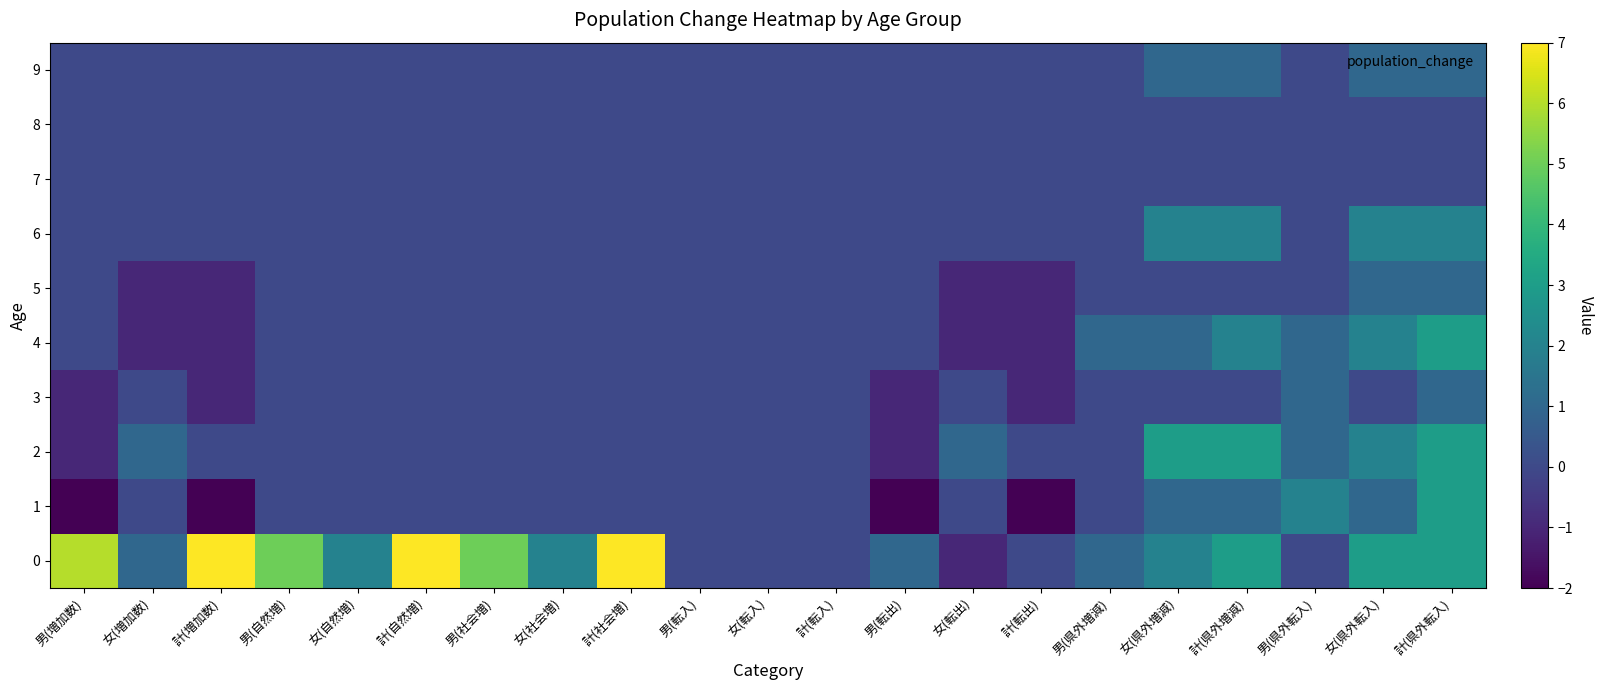

Reading left to right, transcribe all the data shown in this chart.

0: 男(増加数)=6	女(増加数)=1	計(増加数)=7	男(自然増)=5	女(自然増)=2	計(自然増)=7	男(社会増)=5	女(社会増)=2	計(社会増)=7	男(転入)=0	女(転入)=0	計(転入)=0	男(転出)=1	女(転出)=-1	計(転出)=0	男(県外増減)=1	女(県外増減)=2	計(県外増減)=3	男(県外転入)=0	女(県外転入)=3	計(県外転入)=3
1: 男(増加数)=-2	女(増加数)=0	計(増加数)=-2	男(自然増)=0	女(自然増)=0	計(自然増)=0	男(社会増)=0	女(社会増)=0	計(社会増)=0	男(転入)=0	女(転入)=0	計(転入)=0	男(転出)=-2	女(転出)=0	計(転出)=-2	男(県外増減)=0	女(県外増減)=1	計(県外増減)=1	男(県外転入)=2	女(県外転入)=1	計(県外転入)=3
2: 男(増加数)=-1	女(増加数)=1	計(増加数)=0	男(自然増)=0	女(自然増)=0	計(自然増)=0	男(社会増)=0	女(社会増)=0	計(社会増)=0	男(転入)=0	女(転入)=0	計(転入)=0	男(転出)=-1	女(転出)=1	計(転出)=0	男(県外増減)=0	女(県外増減)=3	計(県外増減)=3	男(県外転入)=1	女(県外転入)=2	計(県外転入)=3
3: 男(増加数)=-1	女(増加数)=0	計(増加数)=-1	男(自然増)=0	女(自然増)=0	計(自然増)=0	男(社会増)=0	女(社会増)=0	計(社会増)=0	男(転入)=0	女(転入)=0	計(転入)=0	男(転出)=-1	女(転出)=0	計(転出)=-1	男(県外増減)=0	女(県外増減)=0	計(県外増減)=0	男(県外転入)=1	女(県外転入)=0	計(県外転入)=1
4: 男(増加数)=0	女(増加数)=-1	計(増加数)=-1	男(自然増)=0	女(自然増)=0	計(自然増)=0	男(社会増)=0	女(社会増)=0	計(社会増)=0	男(転入)=0	女(転入)=0	計(転入)=0	男(転出)=0	女(転出)=-1	計(転出)=-1	男(県外増減)=1	女(県外増減)=1	計(県外増減)=2	男(県外転入)=1	女(県外転入)=2	計(県外転入)=3
5: 男(増加数)=0	女(増加数)=-1	計(増加数)=-1	男(自然増)=0	女(自然増)=0	計(自然増)=0	男(社会増)=0	女(社会増)=0	計(社会増)=0	男(転入)=0	女(転入)=0	計(転入)=0	男(転出)=0	女(転出)=-1	計(転出)=-1	男(県外増減)=0	女(県外増減)=0	計(県外増減)=0	男(県外転入)=0	女(県外転入)=1	計(県外転入)=1
6: 男(増加数)=0	女(増加数)=0	計(増加数)=0	男(自然増)=0	女(自然増)=0	計(自然増)=0	男(社会増)=0	女(社会増)=0	計(社会増)=0	男(転入)=0	女(転入)=0	計(転入)=0	男(転出)=0	女(転出)=0	計(転出)=0	男(県外増減)=0	女(県外増減)=2	計(県外増減)=2	男(県外転入)=0	女(県外転入)=2	計(県外転入)=2
7: 男(増加数)=0	女(増加数)=0	計(増加数)=0	男(自然増)=0	女(自然増)=0	計(自然増)=0	男(社会増)=0	女(社会増)=0	計(社会増)=0	男(転入)=0	女(転入)=0	計(転入)=0	男(転出)=0	女(転出)=0	計(転出)=0	男(県外増減)=0	女(県外増減)=0	計(県外増減)=0	男(県外転入)=0	女(県外転入)=0	計(県外転入)=0
8: 男(増加数)=0	女(増加数)=0	計(増加数)=0	男(自然増)=0	女(自然増)=0	計(自然増)=0	男(社会増)=0	女(社会増)=0	計(社会増)=0	男(転入)=0	女(転入)=0	計(転入)=0	男(転出)=0	女(転出)=0	計(転出)=0	男(県外増減)=0	女(県外増減)=0	計(県外増減)=0	男(県外転入)=0	女(県外転入)=0	計(県外転入)=0
9: 男(増加数)=0	女(増加数)=0	計(増加数)=0	男(自然増)=0	女(自然増)=0	計(自然増)=0	男(社会増)=0	女(社会増)=0	計(社会増)=0	男(転入)=0	女(転入)=0	計(転入)=0	男(転出)=0	女(転出)=0	計(転出)=0	男(県外増減)=0	女(県外増減)=1	計(県外増減)=1	男(県外転入)=0	女(県外転入)=1	計(県外転入)=1